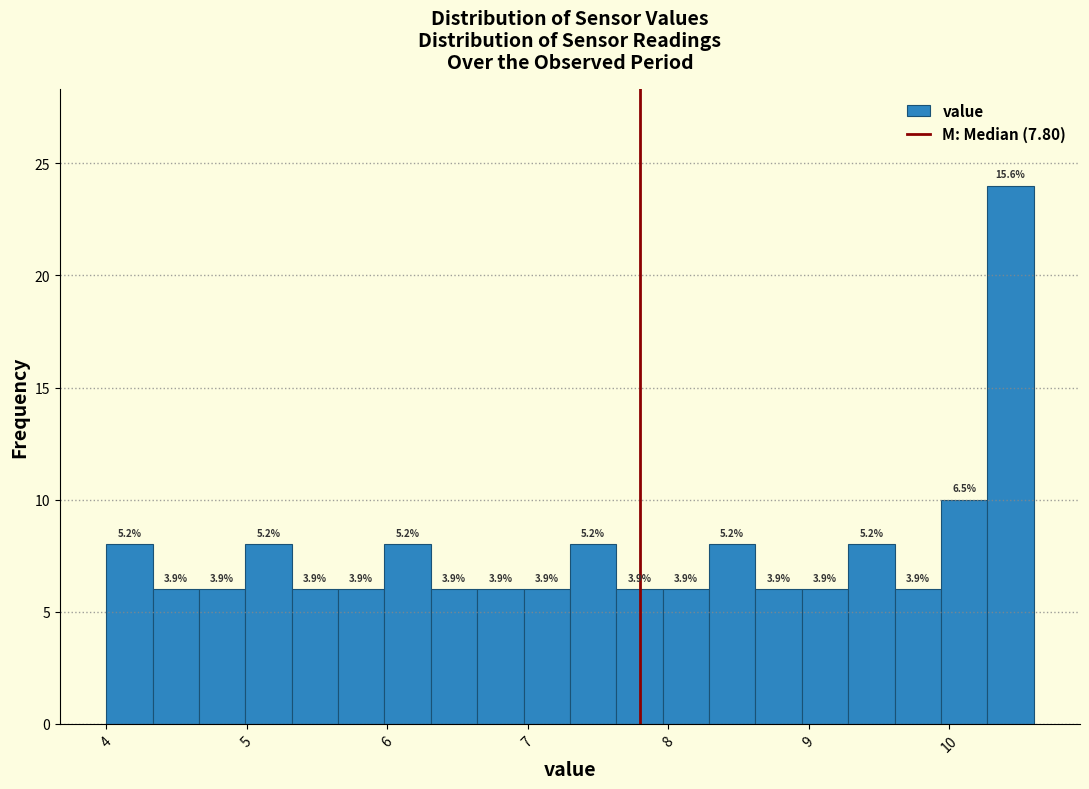

Read against the x-axis, roughly where is the centre of the tallest bar?

10.4